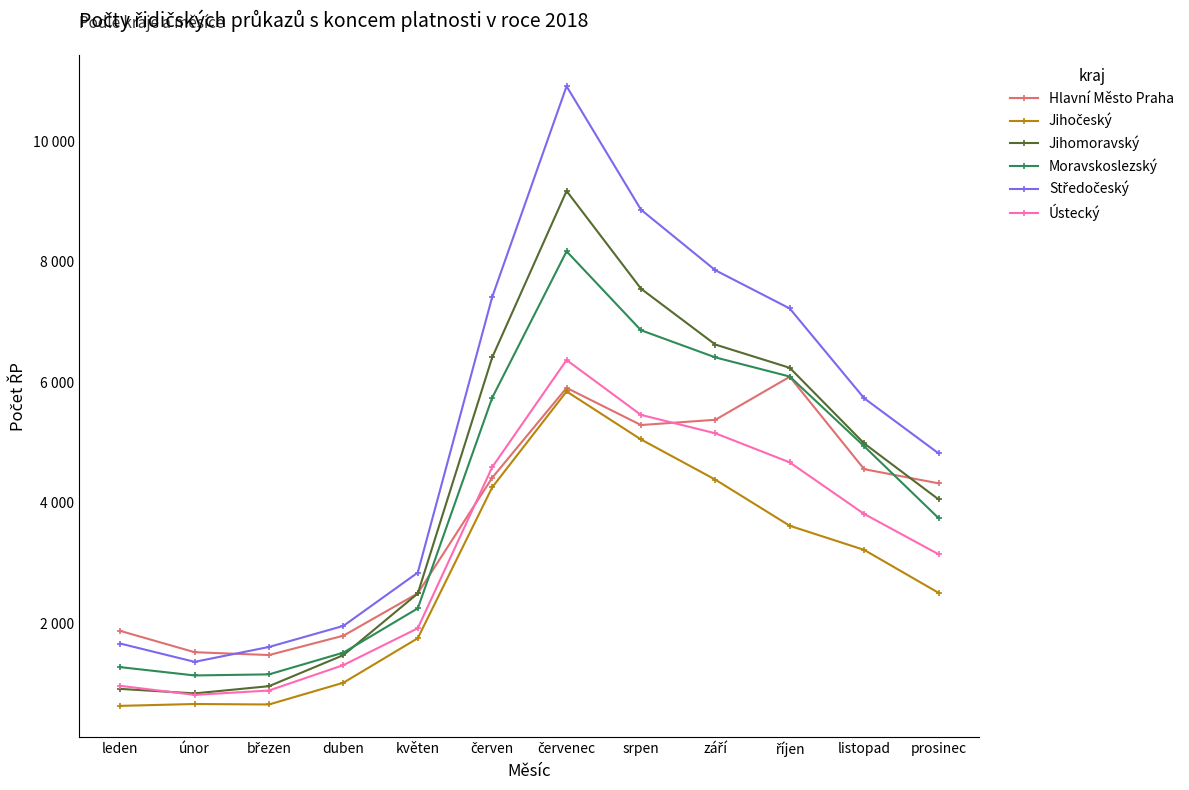

After their last crossing, which series has the higher values: Hlavní Město Praha or Ústecký?

Hlavní Město Praha